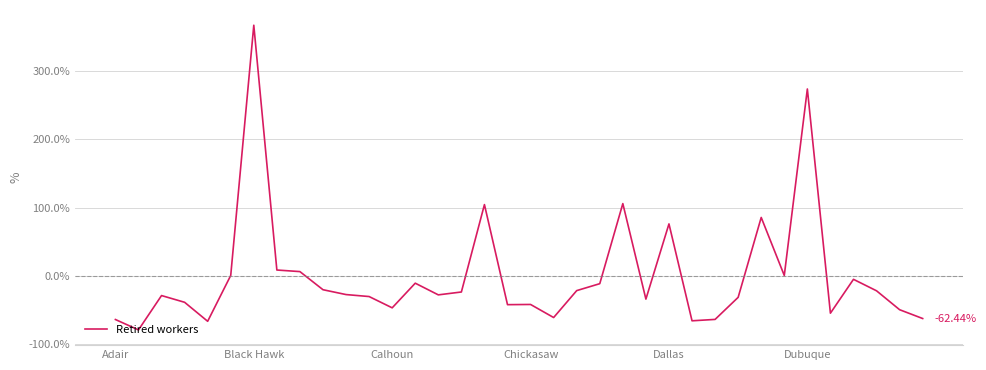

What is the difference between the maximum and minimum values?

446.4